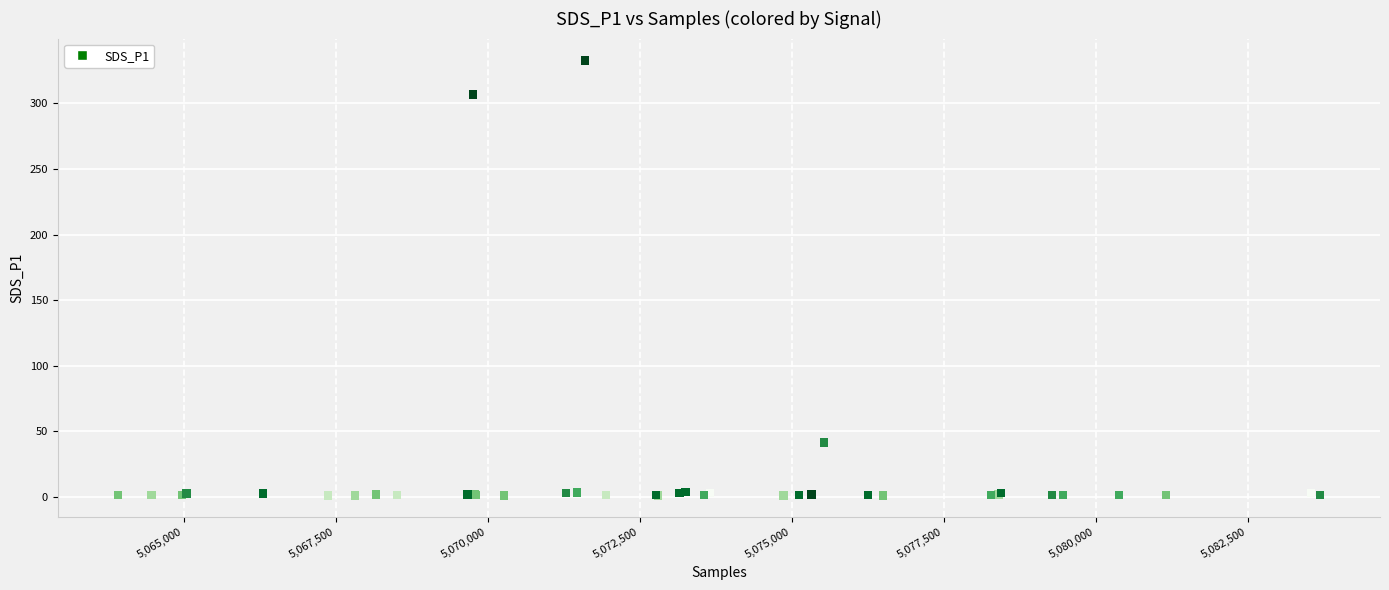

What Y value in the scatter plot is closest to 166?

41.4